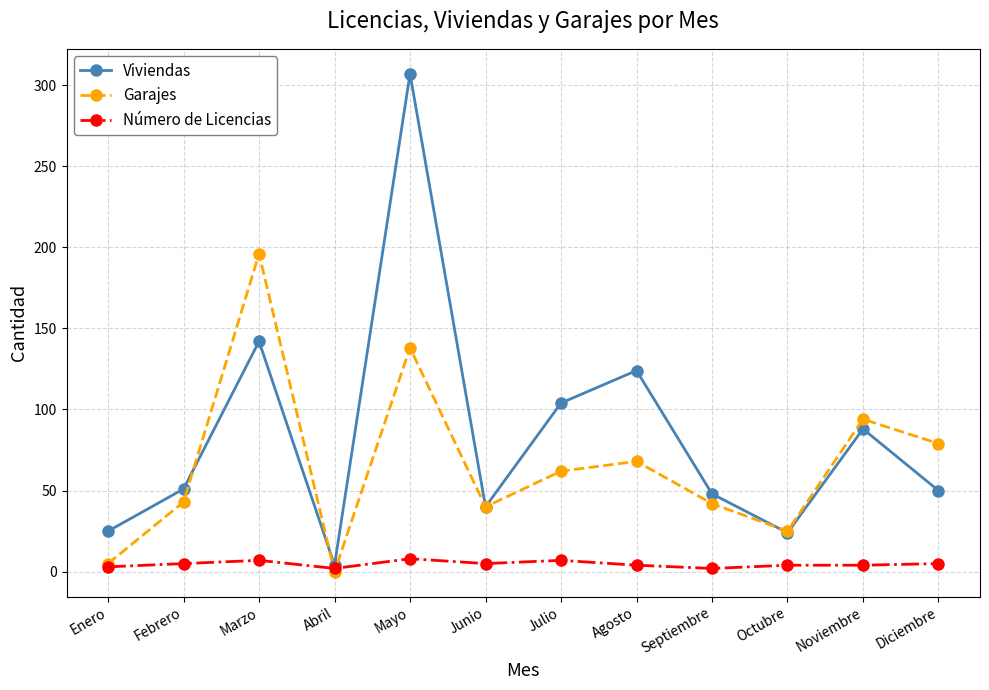

How many interior local peaks does the Garajes series have?

4